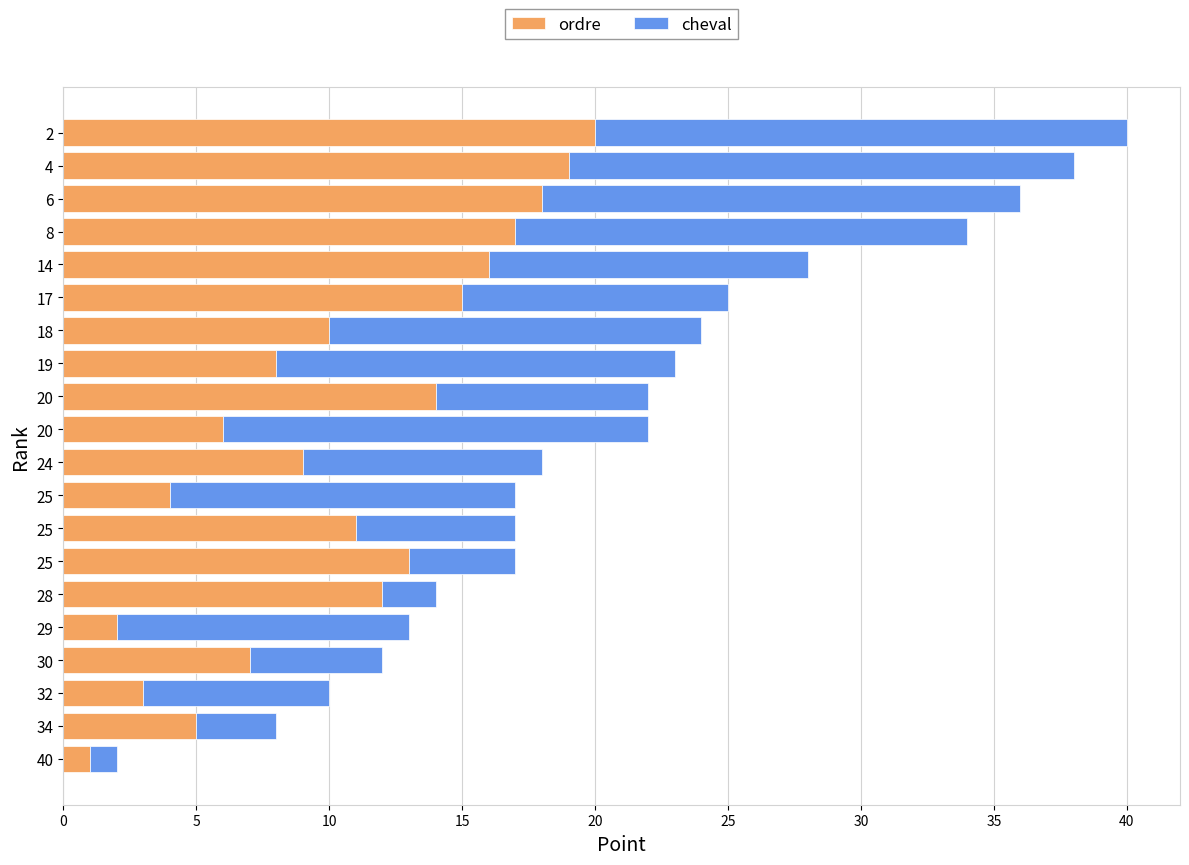

How many series are shown in this chart?

2